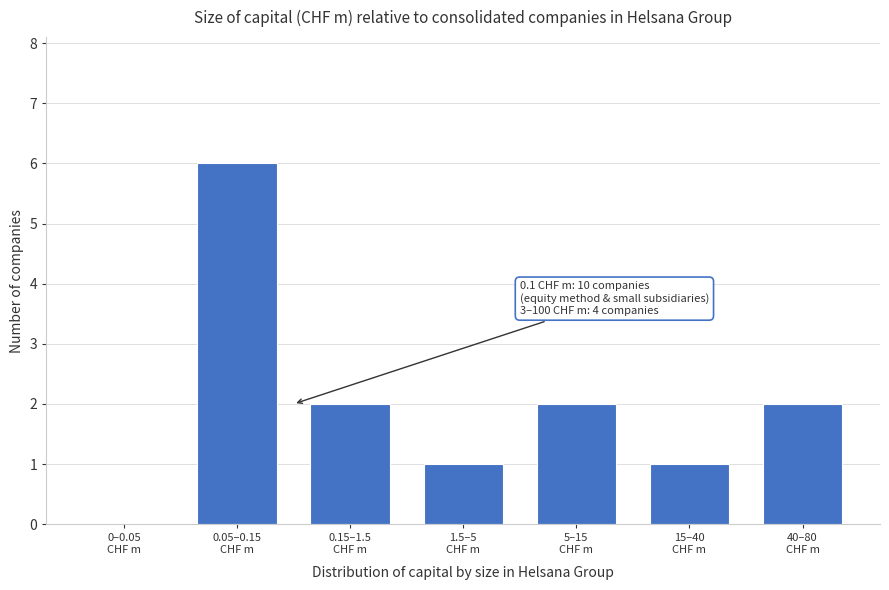

What is the greatest value displayed?

6